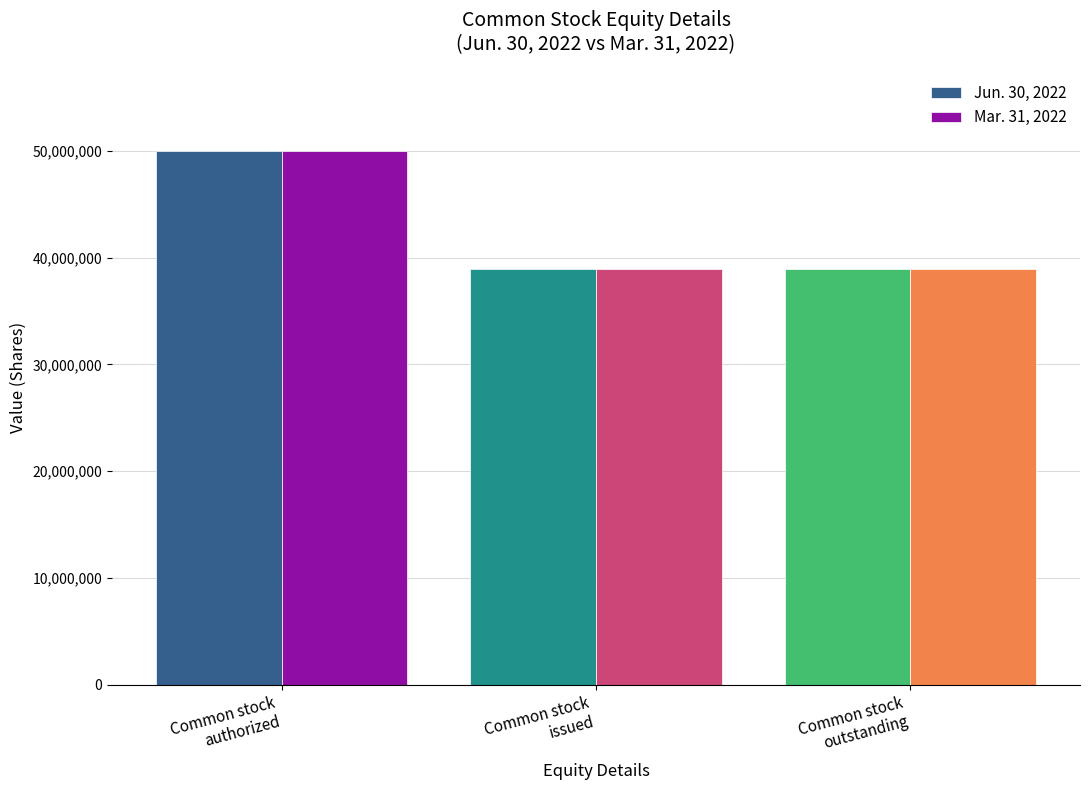

What is the sum of the Jun. 30, 2022 values at Common stock
issued and Common stock
authorized?

88916951